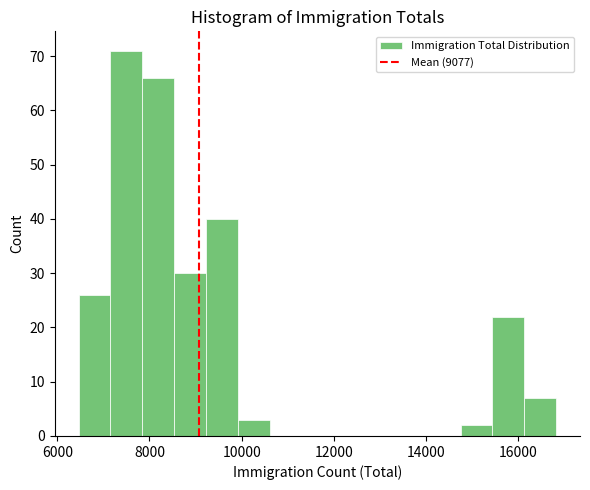

Around what value on the x-axis is the tallest bar? Give the approximate position of its centre, as read against the axis.

7400